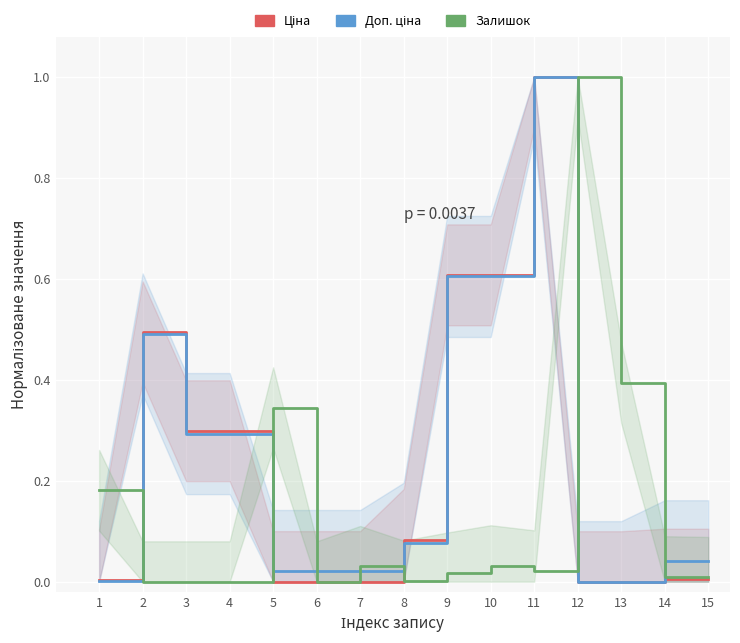

The Доп. ціна series shows 0.3 at 4. True or false?

True